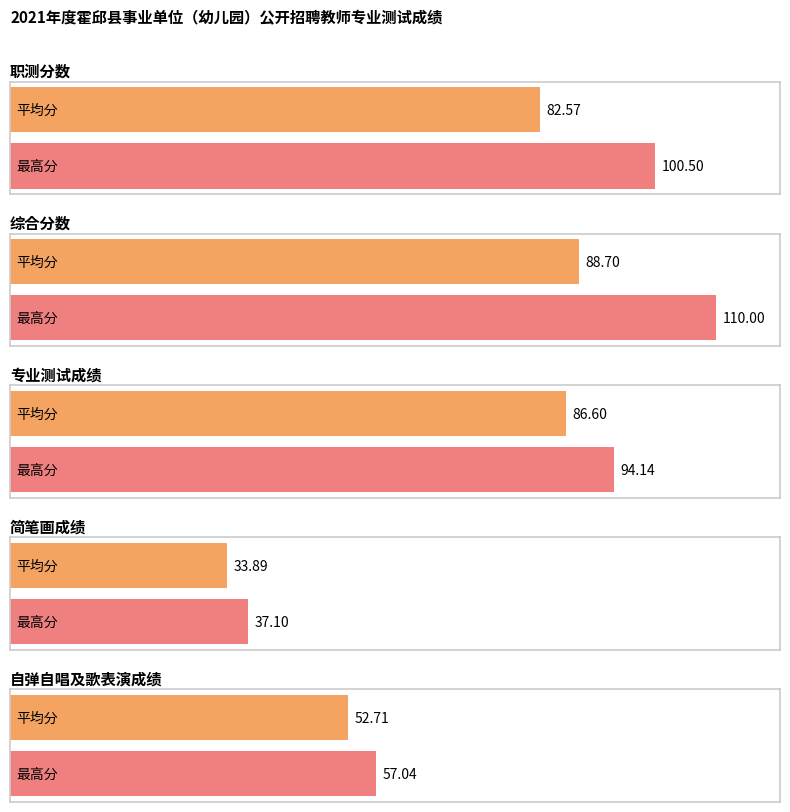

Does the chart contain stacked bars?

No